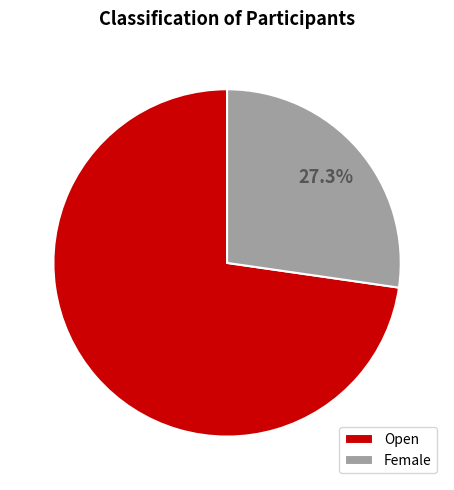

The Open slice represents 73% of the pie. True or false?

True